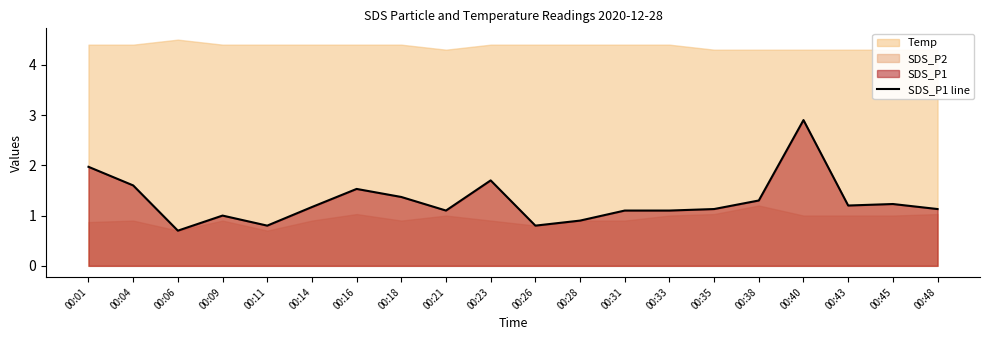

What is the difference between the maximum and minimum values?

2.2